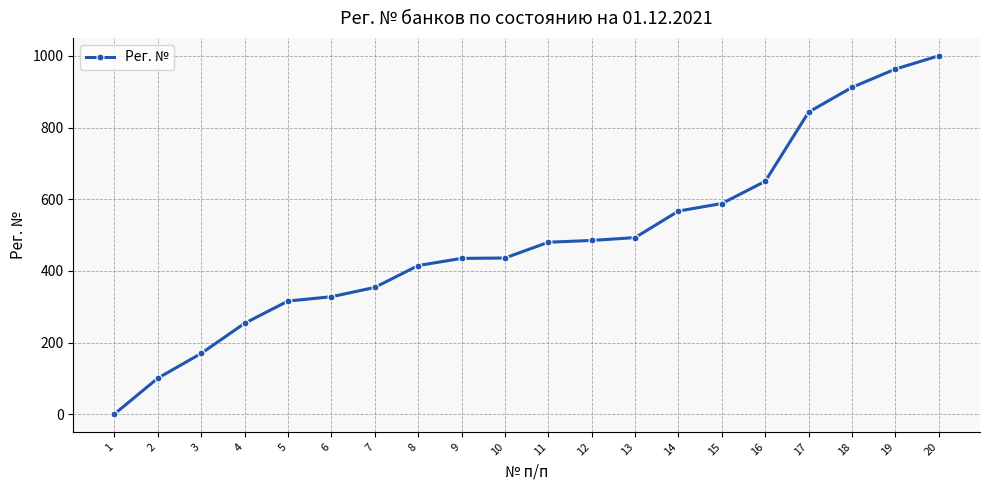

What is the maximum value shown in the chart?

1000